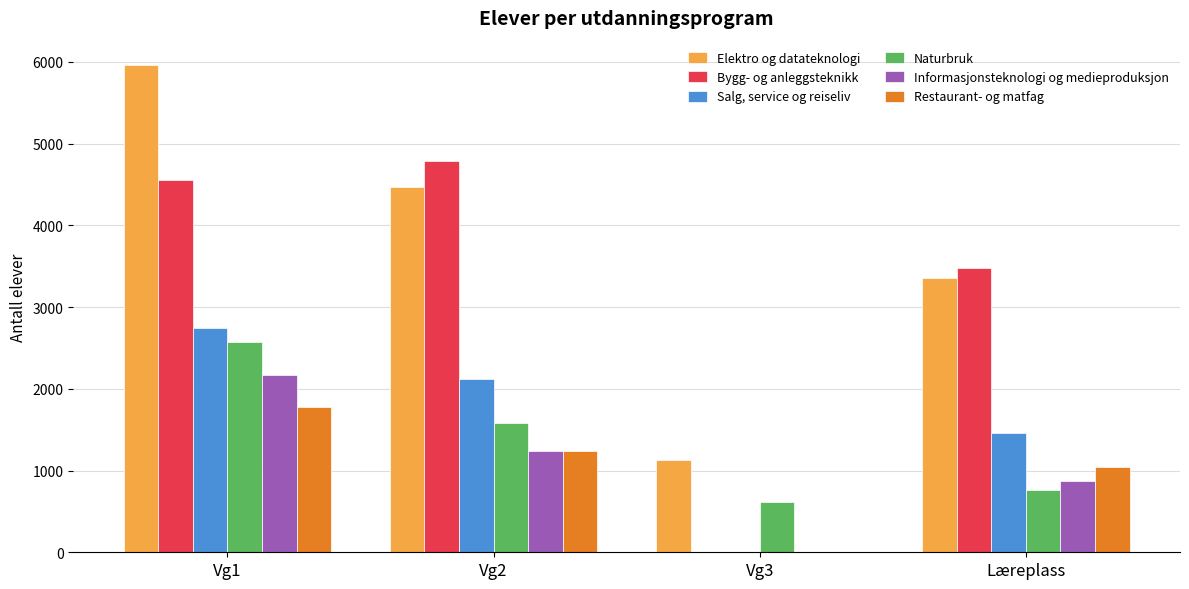

What is the sum of all Salg, service og reiseliv values?

6319